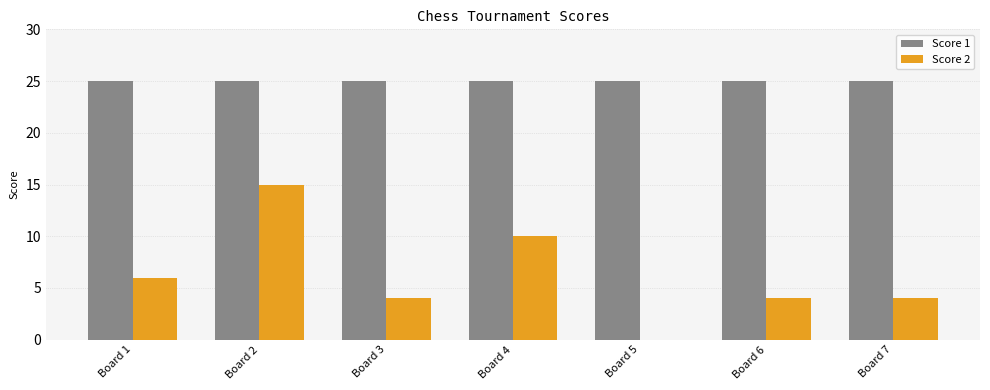

Which series changed the most between Board 1 and Board 5?

Score 2